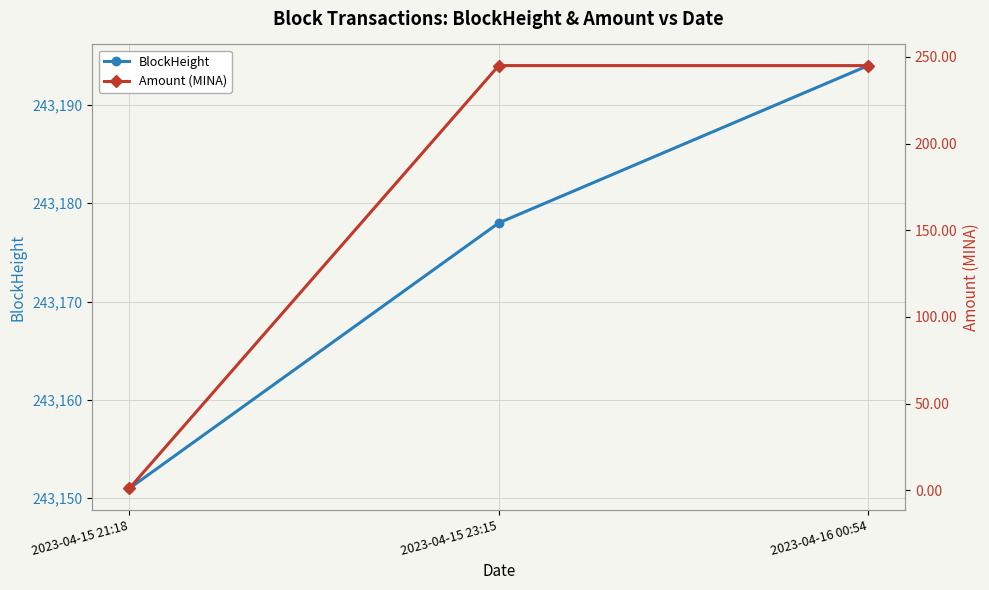

At which category is the sum across all series the highest?

2023-04-16 00:54